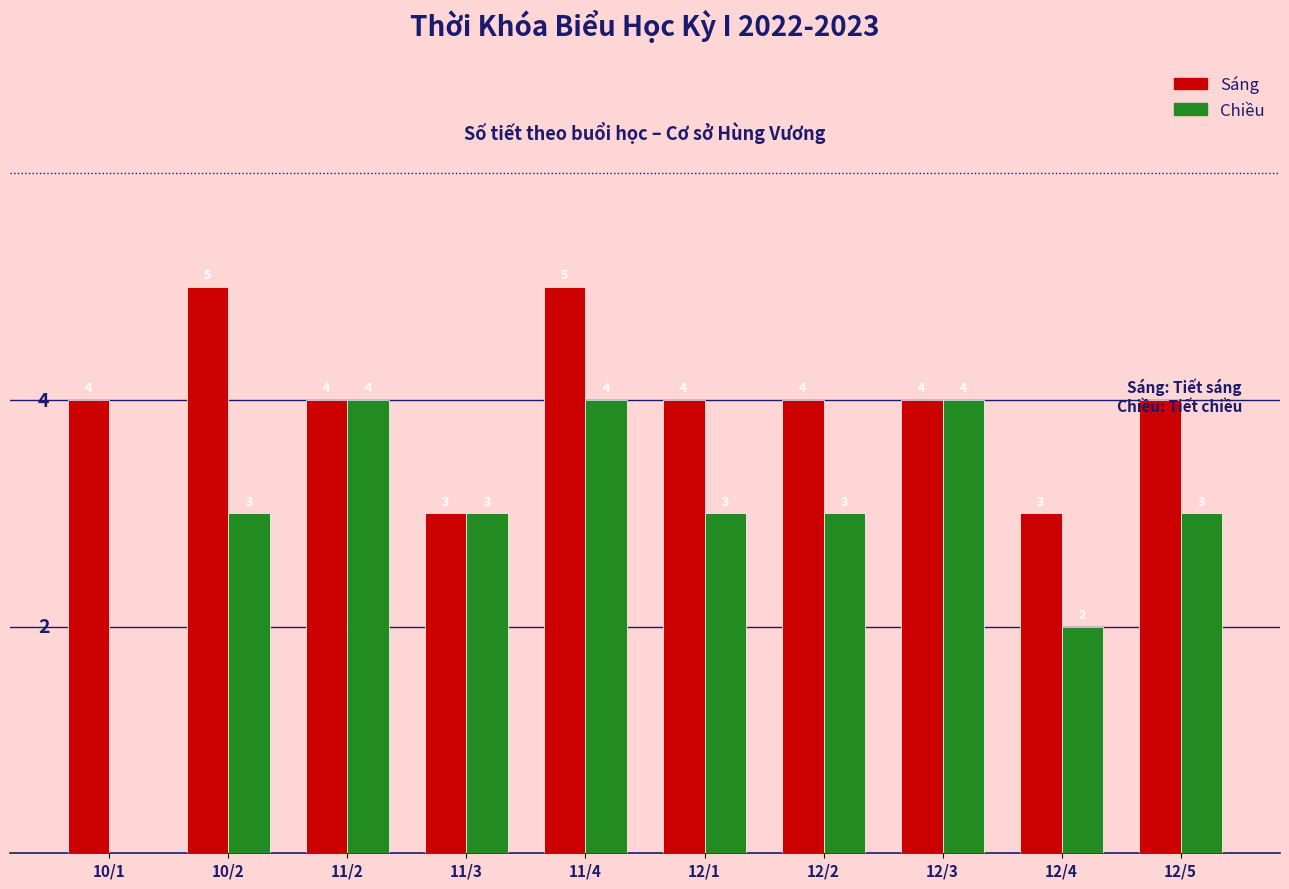

Count the Chiều values in the range 3 to 4.

8